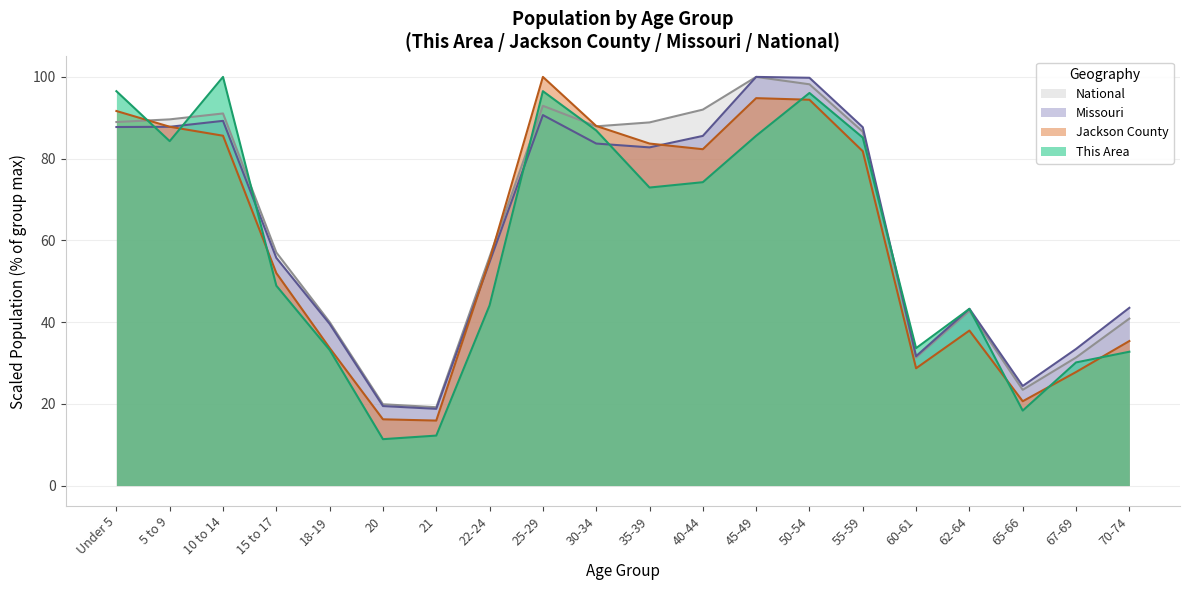

Is it true that National equals 23.4 at 65-66?

True